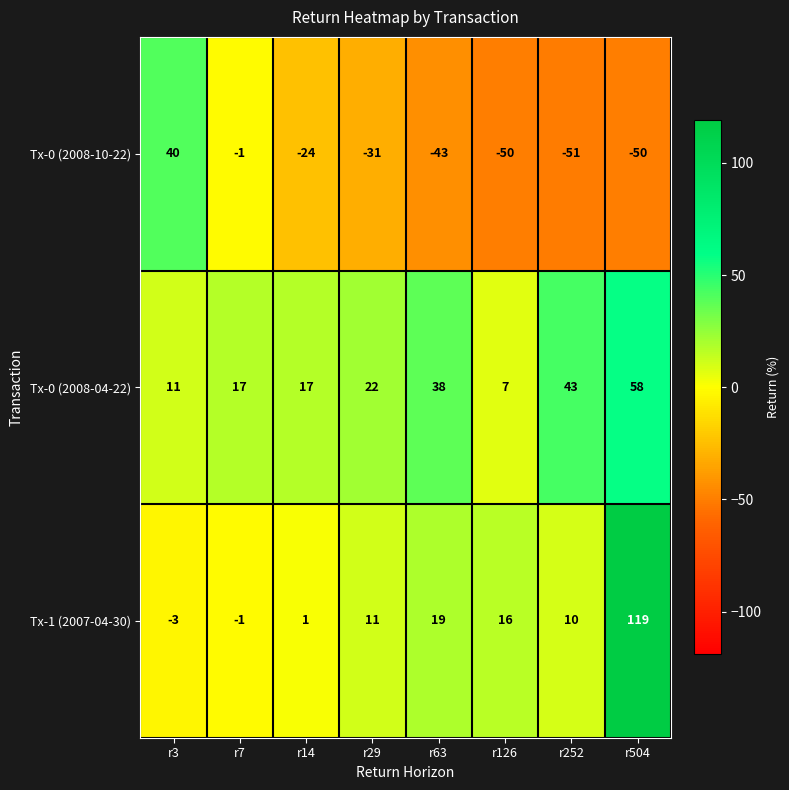

What is the minimum value shown in the chart?

-51